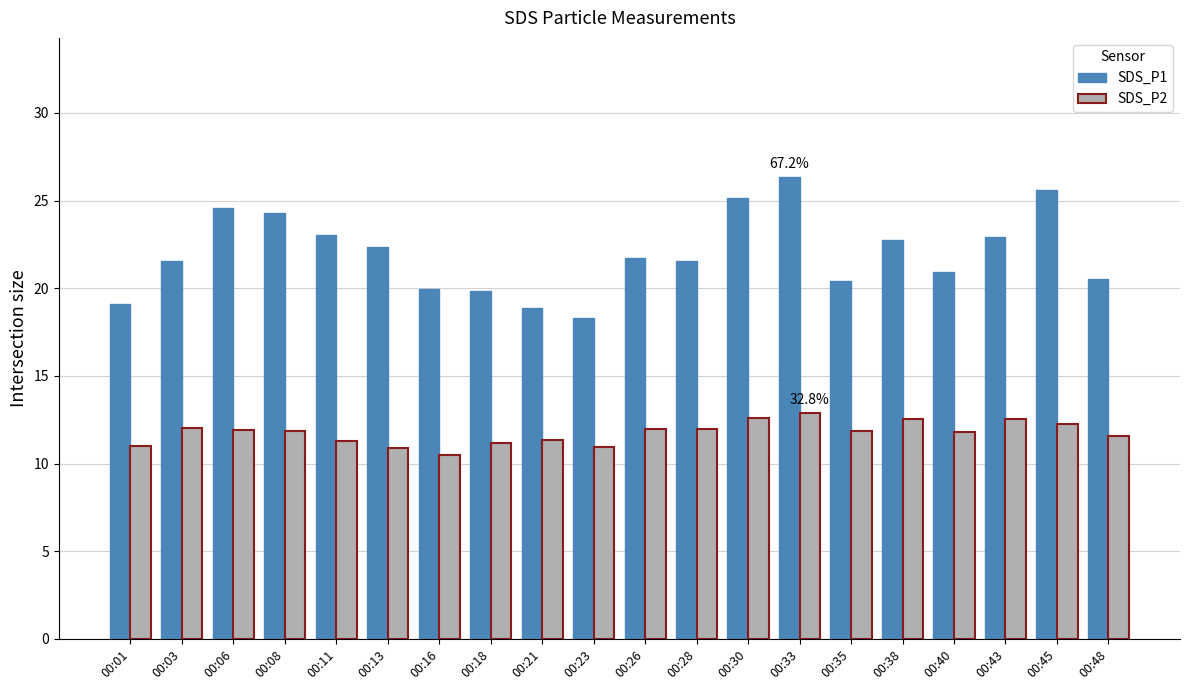

How many distinct data groups are displayed?

2